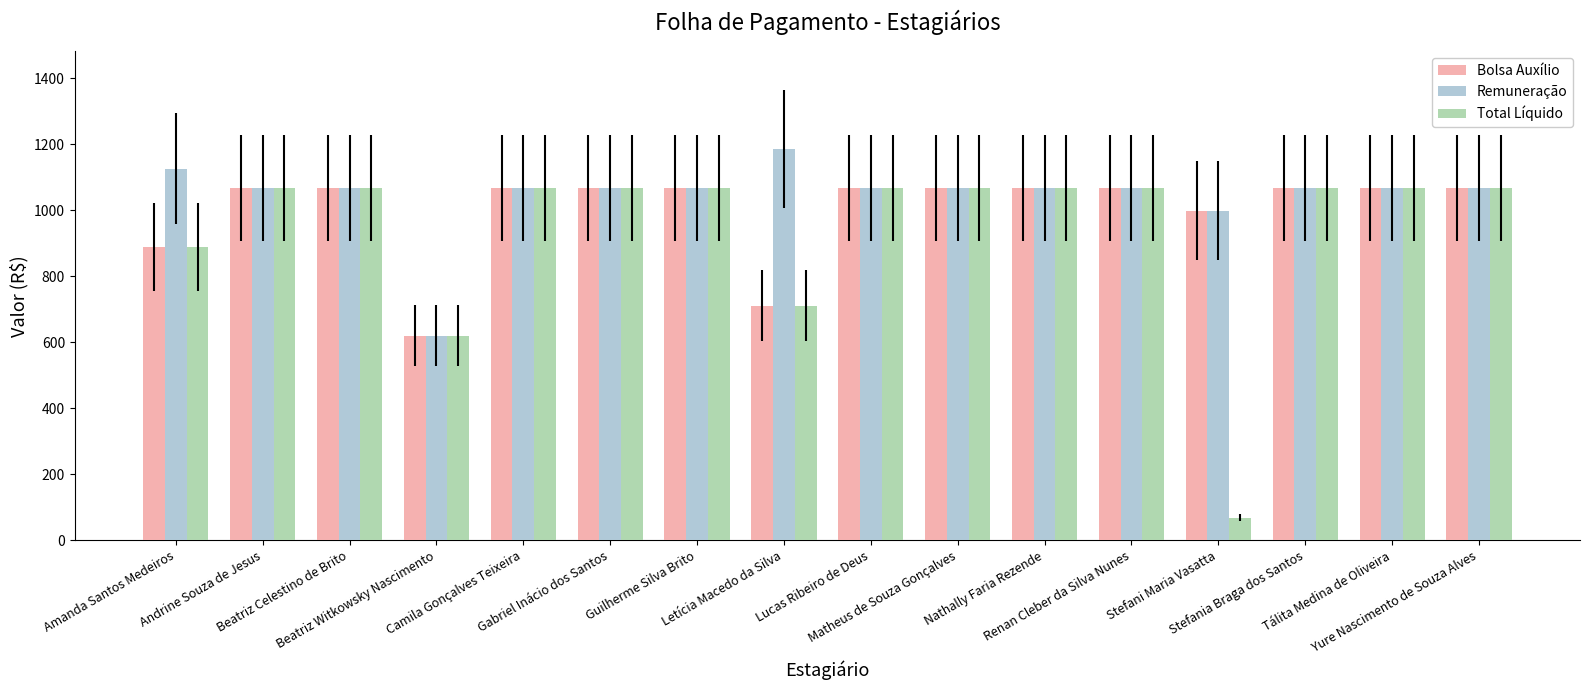

Reading right to left, what are all the values shown in this chart?

Bolsa Auxílio: 1067.4	1067.4	1067.4	998.5	1067.4	1067.4	1067.4	1067.4	711.6	1067.4	1067.4	1067.4	619.8	1067.4	1067.4	889.5
Remuneração: 1067.4	1067.4	1067.4	998.5	1067.4	1067.4	1067.4	1067.4	1186.0	1067.4	1067.4	1067.4	619.8	1067.4	1067.4	1126.7
Total Líquido: 1067.4	1067.4	1067.4	68.9	1067.4	1067.4	1067.4	1067.4	711.6	1067.4	1067.4	1067.4	619.8	1067.4	1067.4	889.5